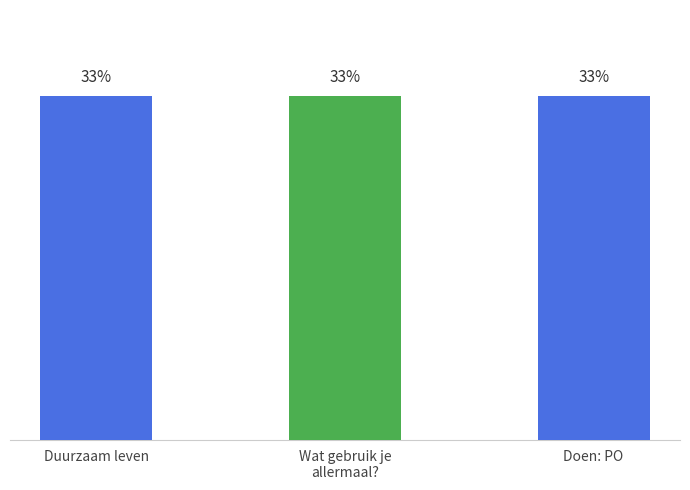

Rank the categories by value from lowest to highest.

Duurzaam leven, Wat gebruik je
allermaal?, Doen: PO